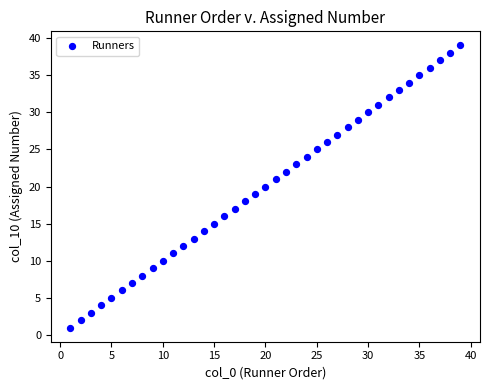

What is the range of X values (max minus min)?

38